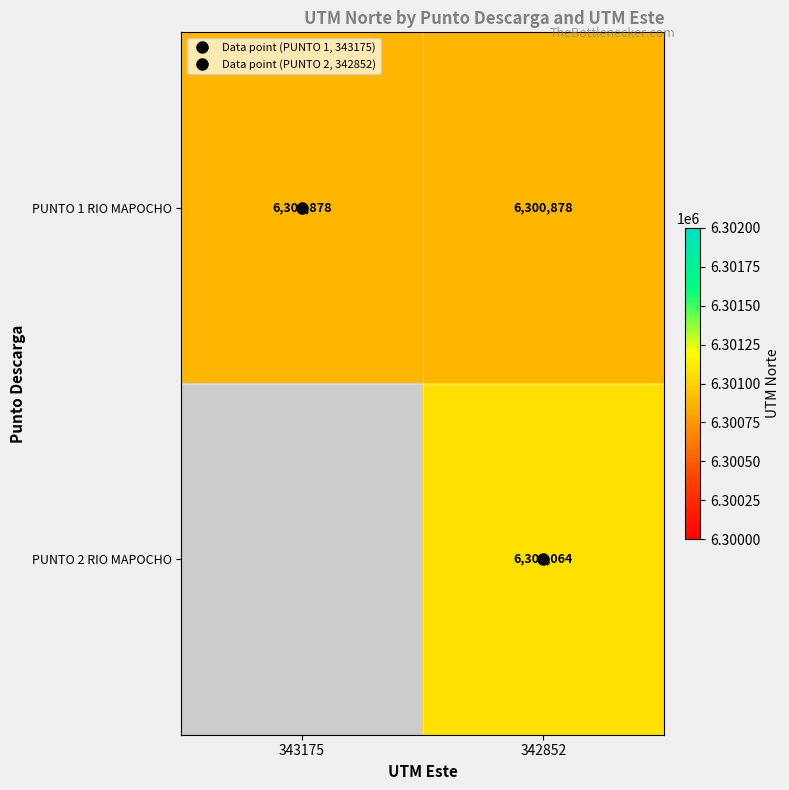

Which label corresponds to the smallest value in the chart?

343175